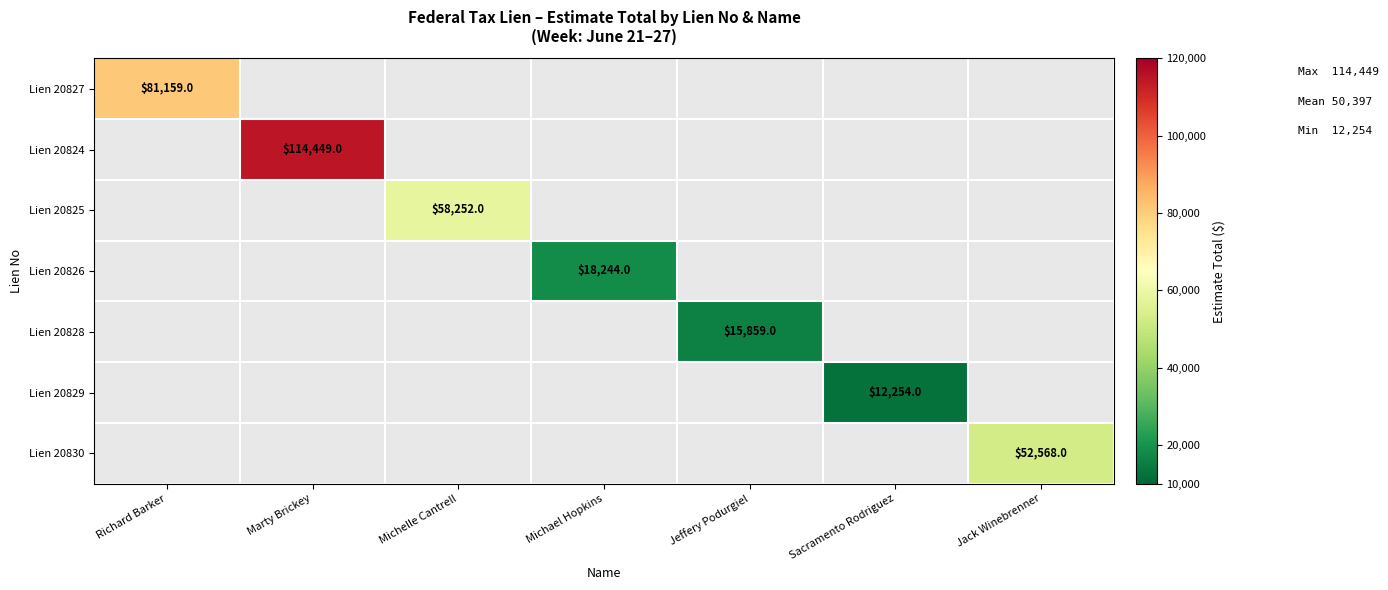

The Lien 20828 series shows 15859 at Jeffery Podurgiel. True or false?

True